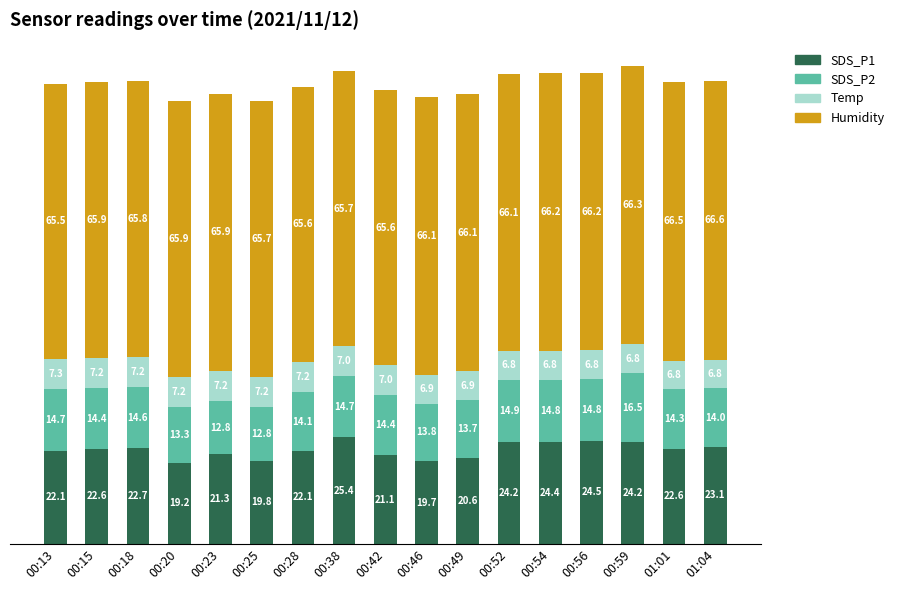

How many bars are there in total?

17